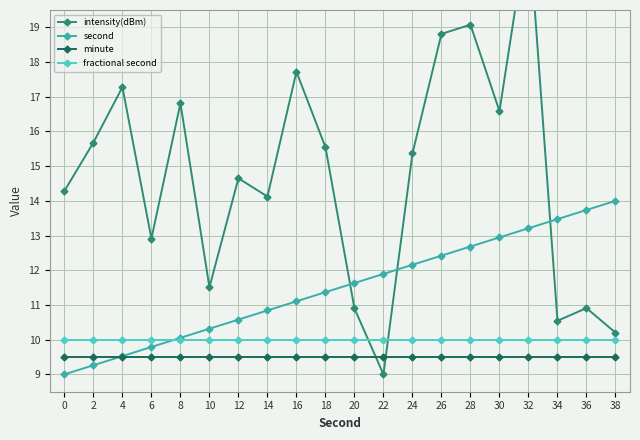

What is the sum of the intensity(dBm) values at 18 and 4?

32.8